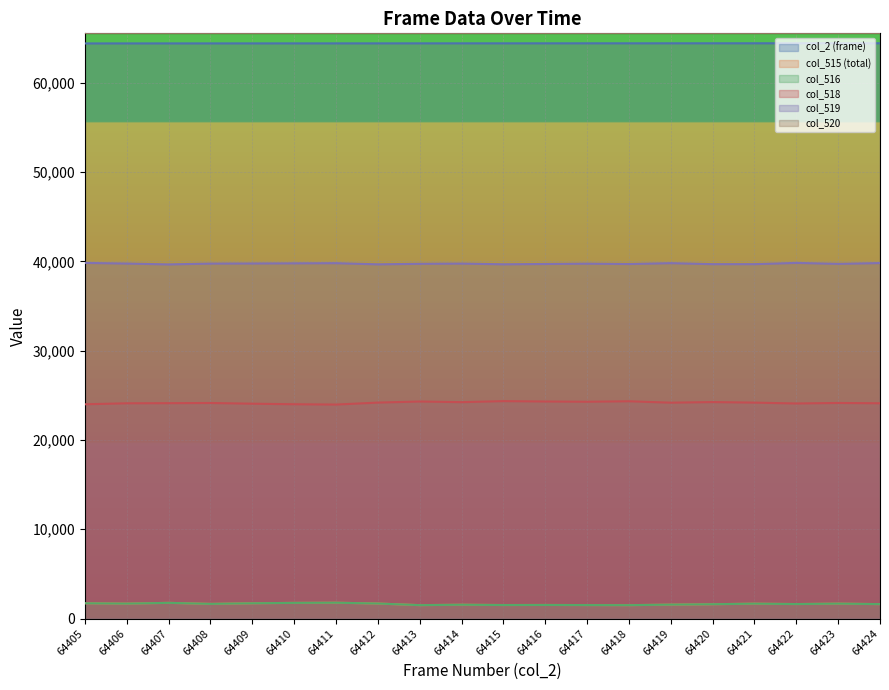

True or false: col_520 has a value of 116854 at 64422.

False